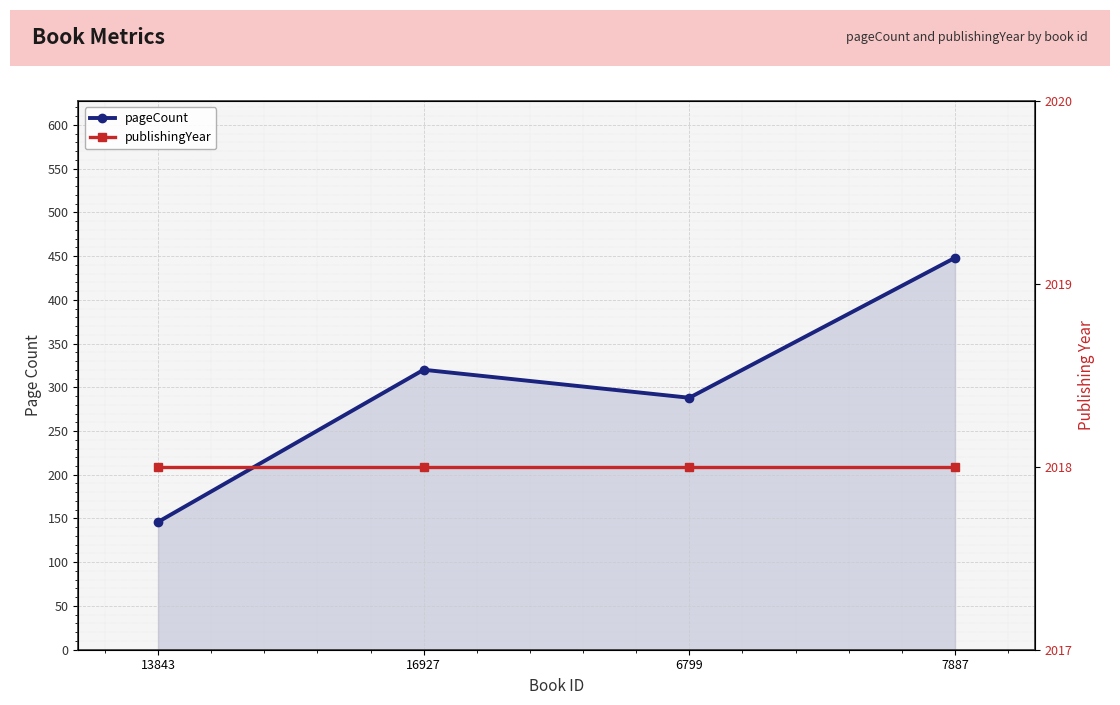

What is the average value of the publishingYear series?

2018